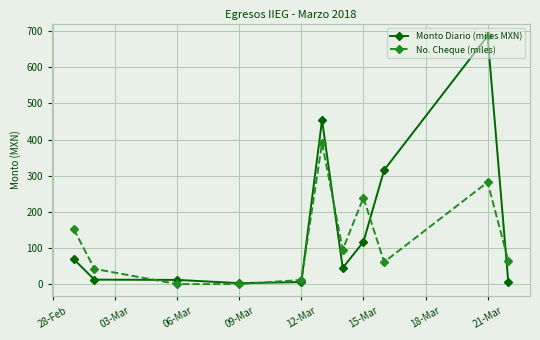

True or false: No. Cheque (miles) has more than 2 points higher than both neighbors.

True